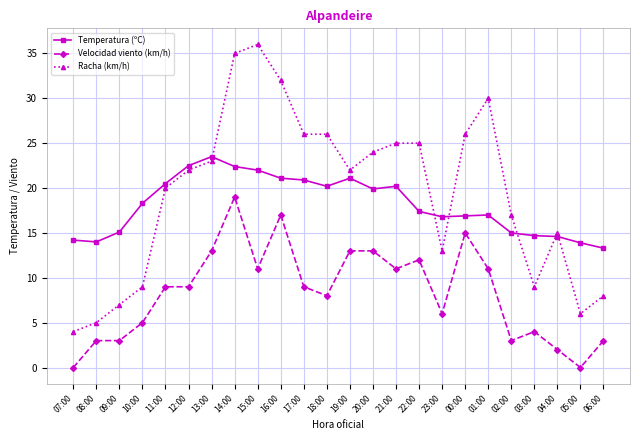

Count the number of data series in this chart.

3